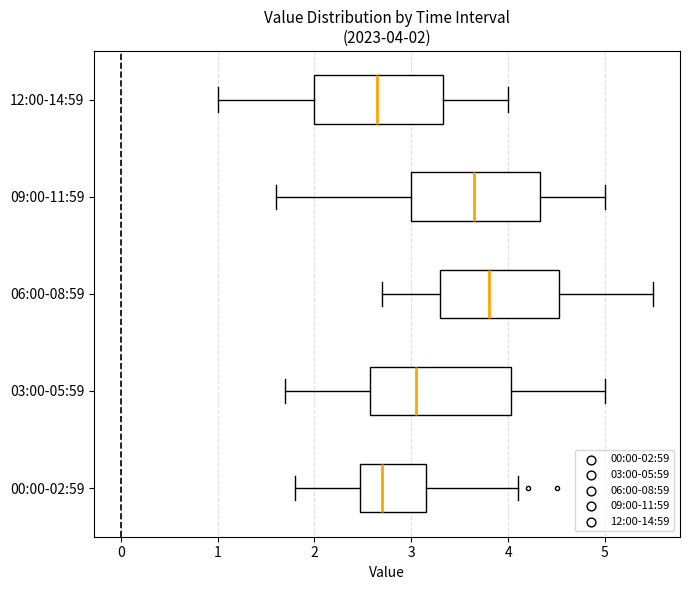

Which box's median line is the furthest to the right?

06:00-08:59